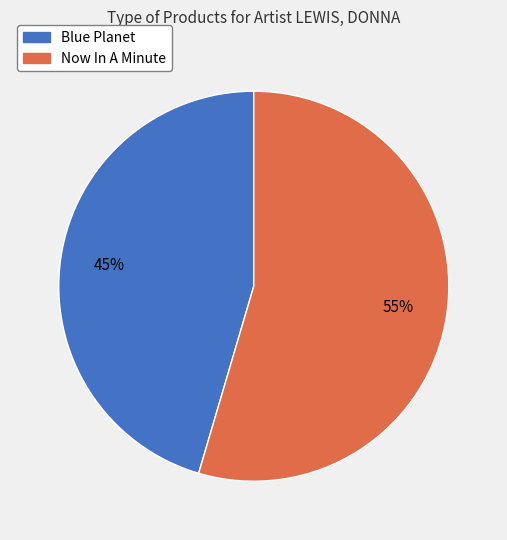

What is the ratio of the value at Blue Planet to the value at Now In A Minute?

0.8